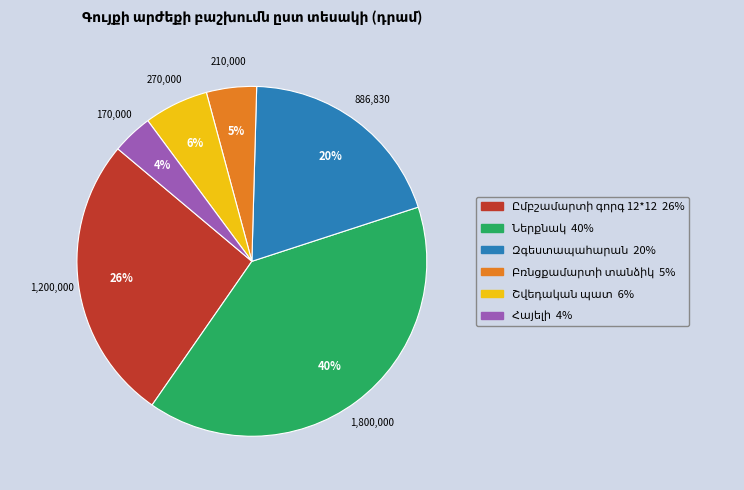

Is there any slice that represents more than half of the pie?

No